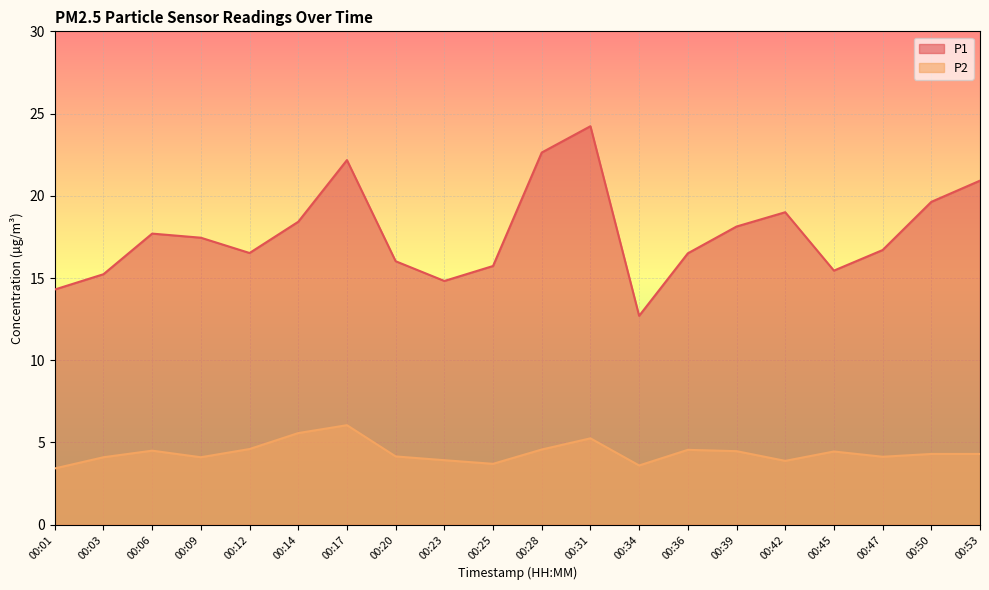

Rank the categories by P1 value from lowest to highest.

00:34, 00:01, 00:23, 00:03, 00:45, 00:25, 00:20, 00:36, 00:12, 00:47, 00:09, 00:06, 00:39, 00:14, 00:42, 00:50, 00:53, 00:17, 00:28, 00:31